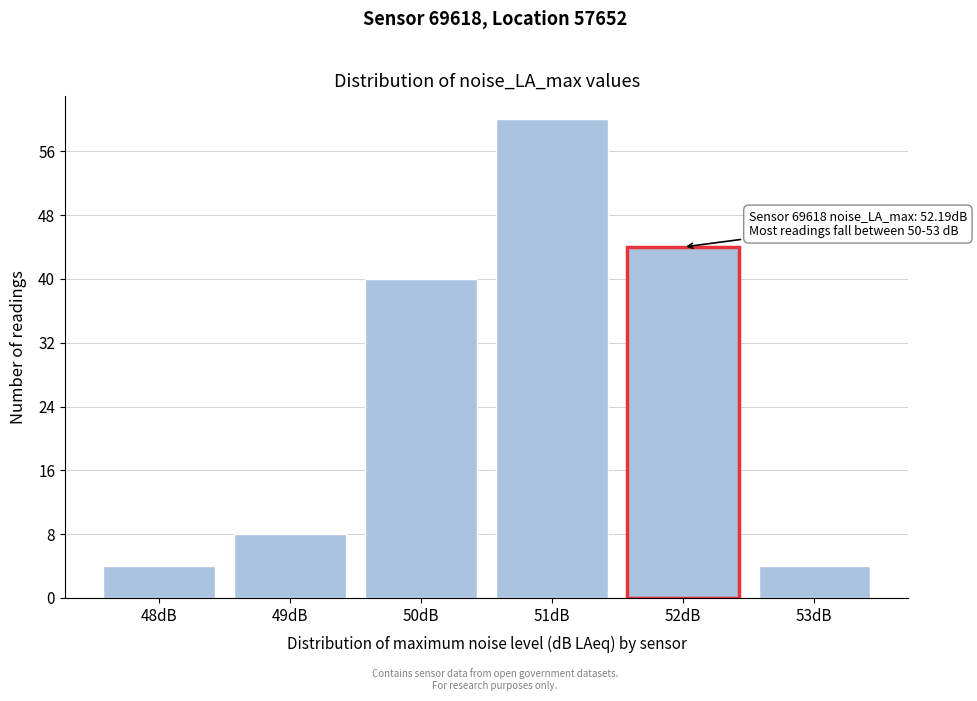

Reading left to right, what are all the values shown in this chart?

48dB=4	49dB=8	50dB=40	51dB=60	52dB=44	53dB=4